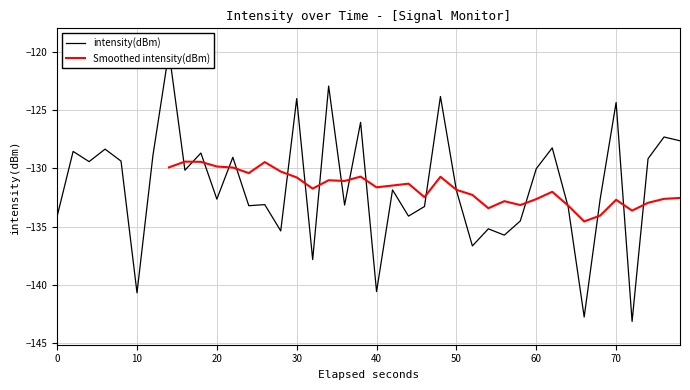

True or false: Smoothed intensity(dBm) has a value of -215.8 at 60.

False